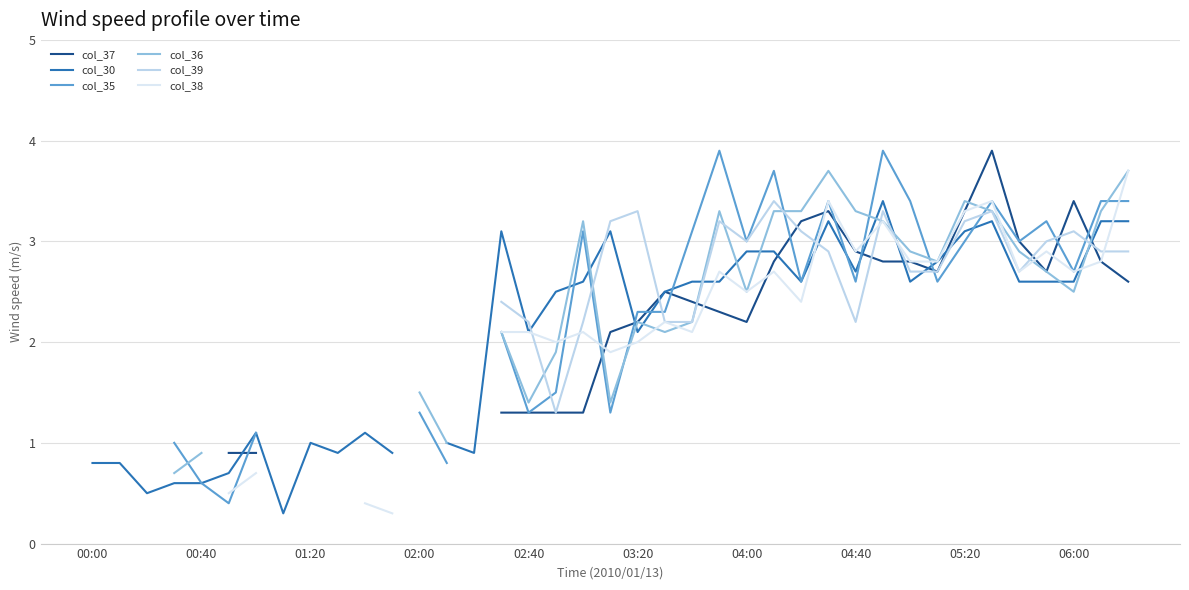

Rank the series at 10 from lowest to highest value.

col_37, col_30, col_35, col_36, col_39, col_38